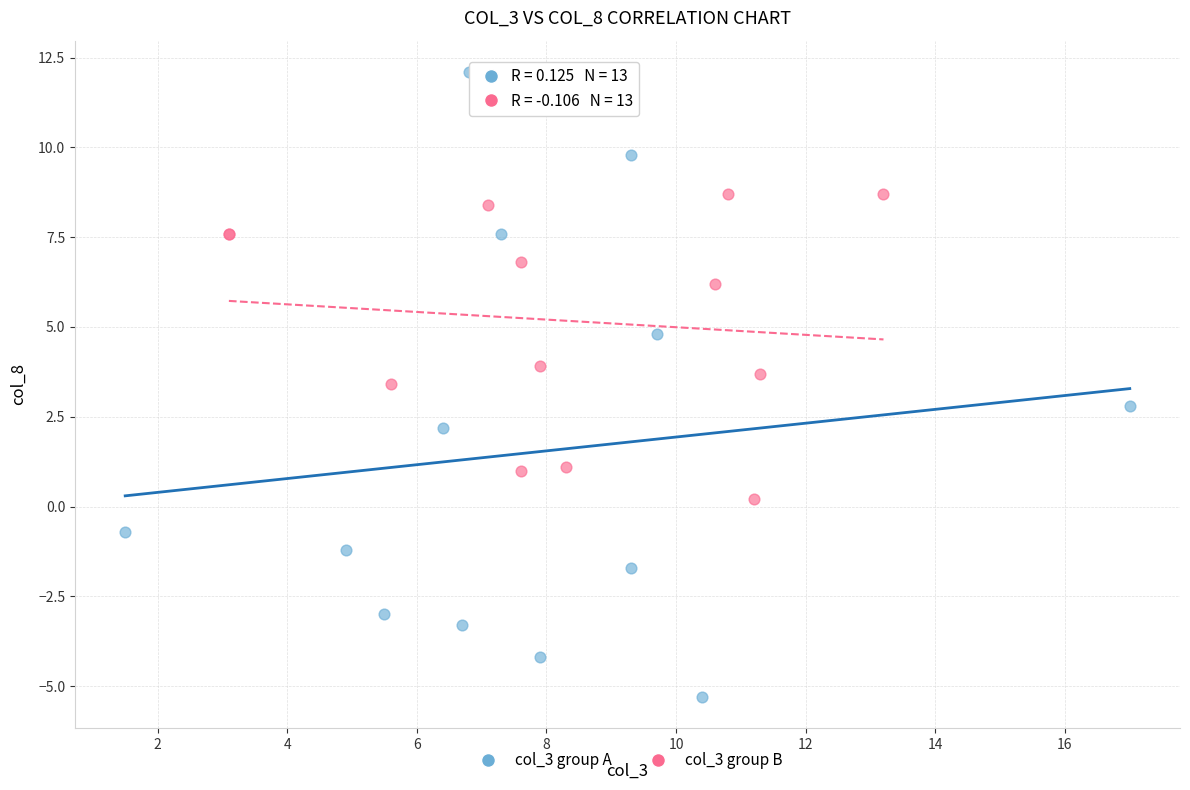

Which series contains the highest Y value?

col_3 group A